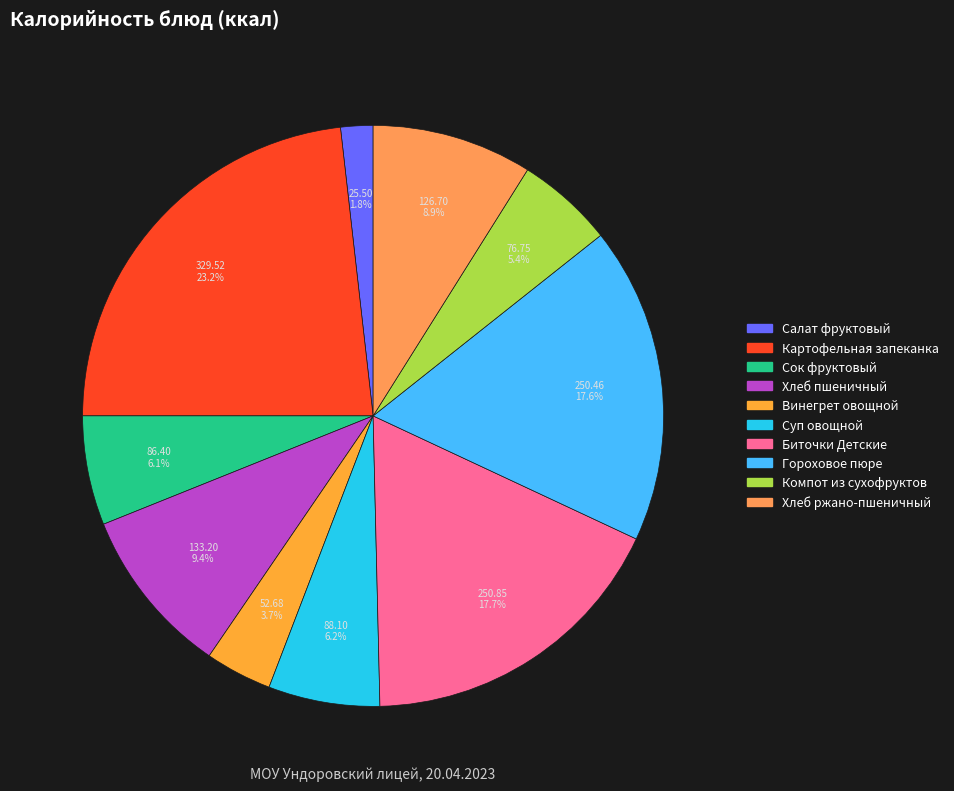

Is it true that Сок фруктовый is 6% of the pie?

True